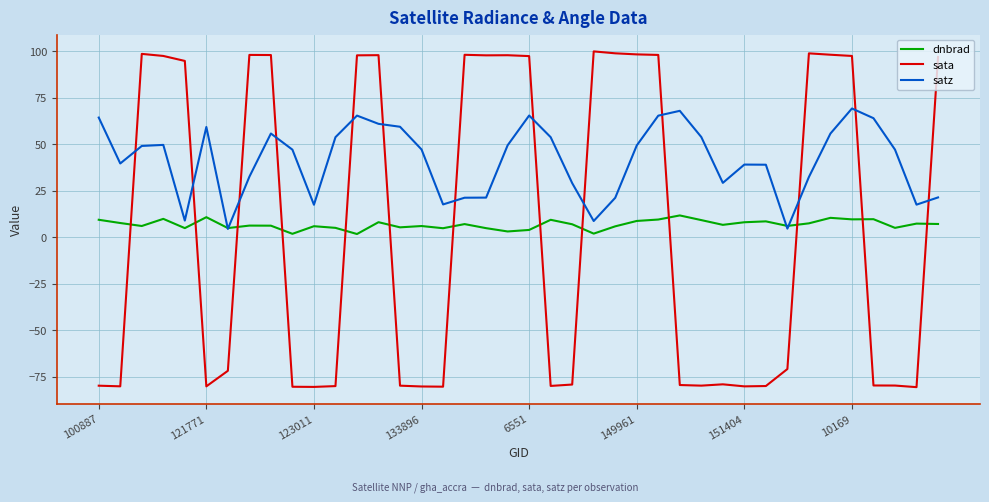

How many times do sata and dnbrad cross each other?

13